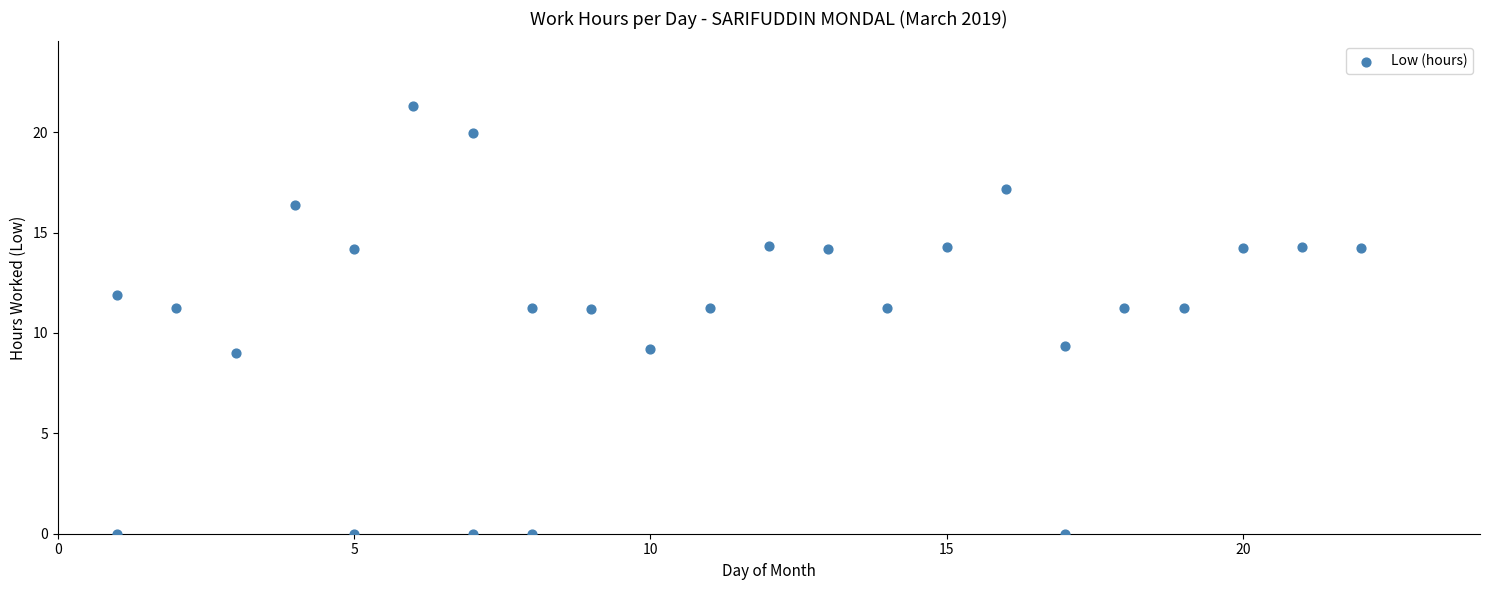

What is the range of X values (max minus min)?

21.0